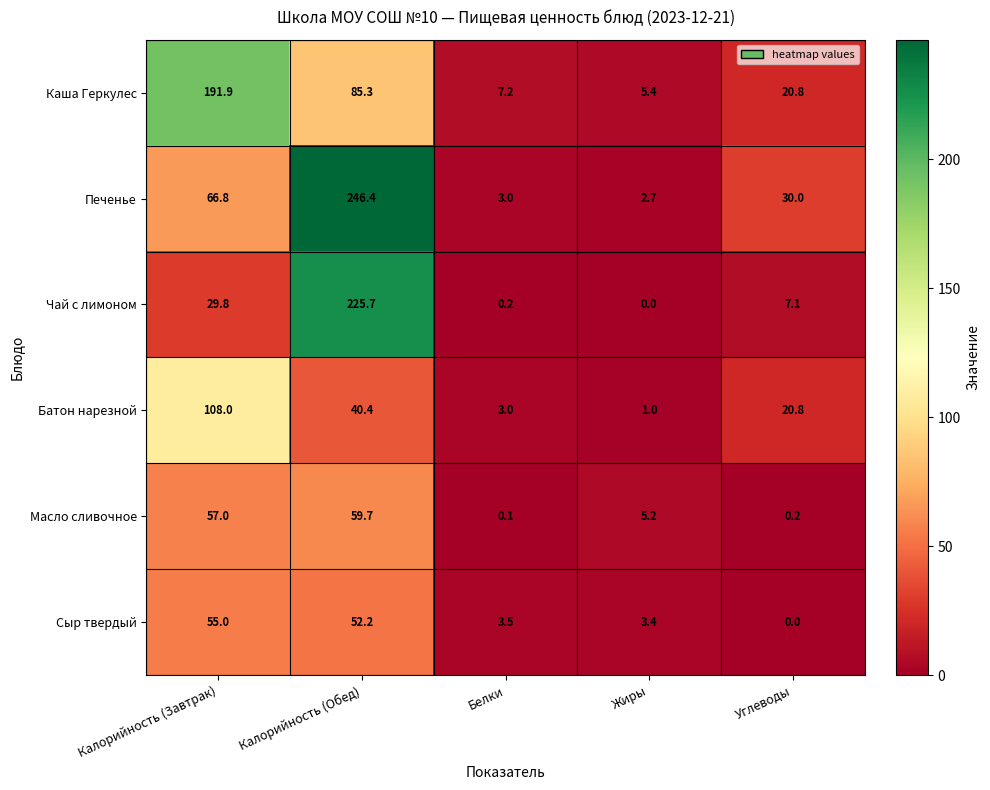

Reading right to left, what are all the values shown in this chart?

Каша Геркулес: 20.8	5.4	7.2	85.3	191.9
Печенье: 30.0	2.7	3.0	246.4	66.8
Чай с лимоном: 7.1	0.0	0.2	225.7	29.8
Батон нарезной: 20.8	1.0	3.0	40.4	108.0
Масло сливочное: 0.2	5.2	0.1	59.7	57.0
Сыр твердый: 0.0	3.4	3.5	52.2	55.0